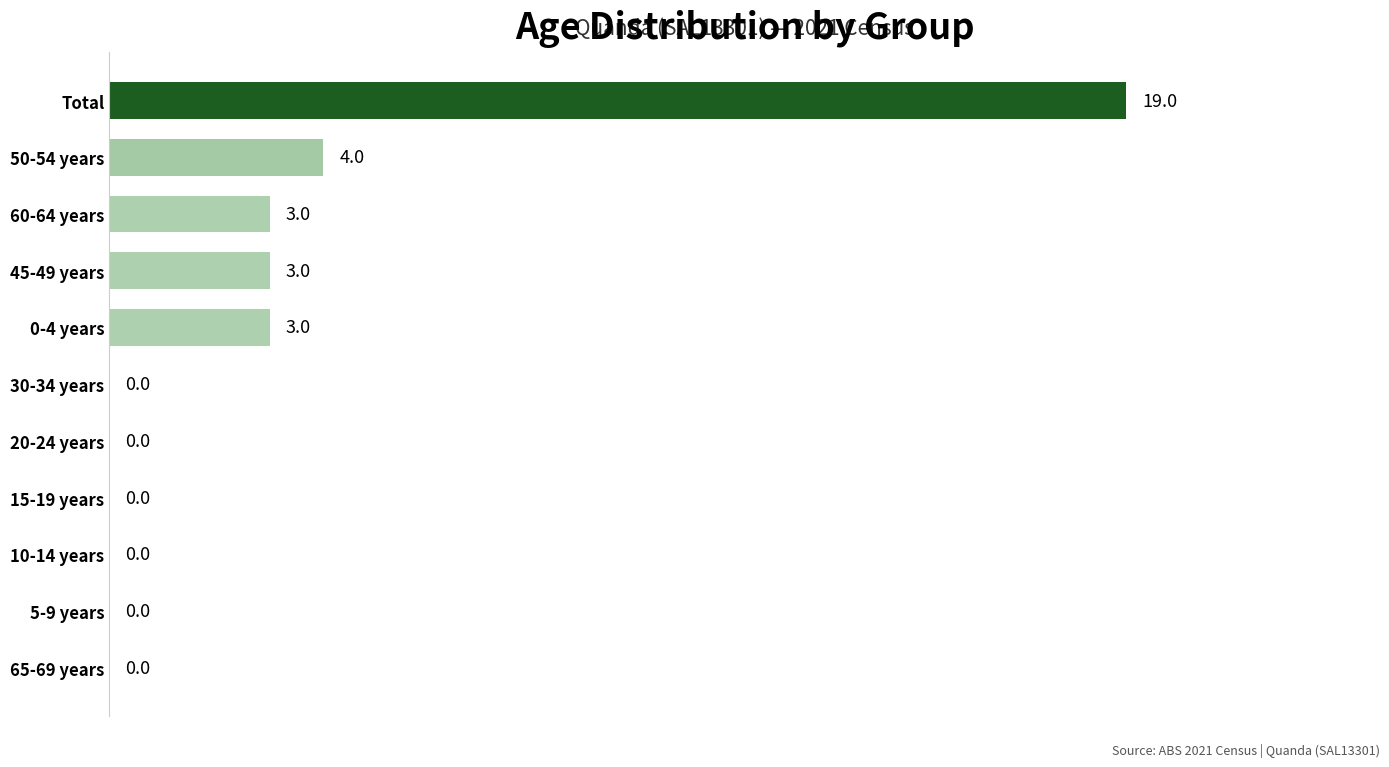

Are the bars horizontal?

Yes